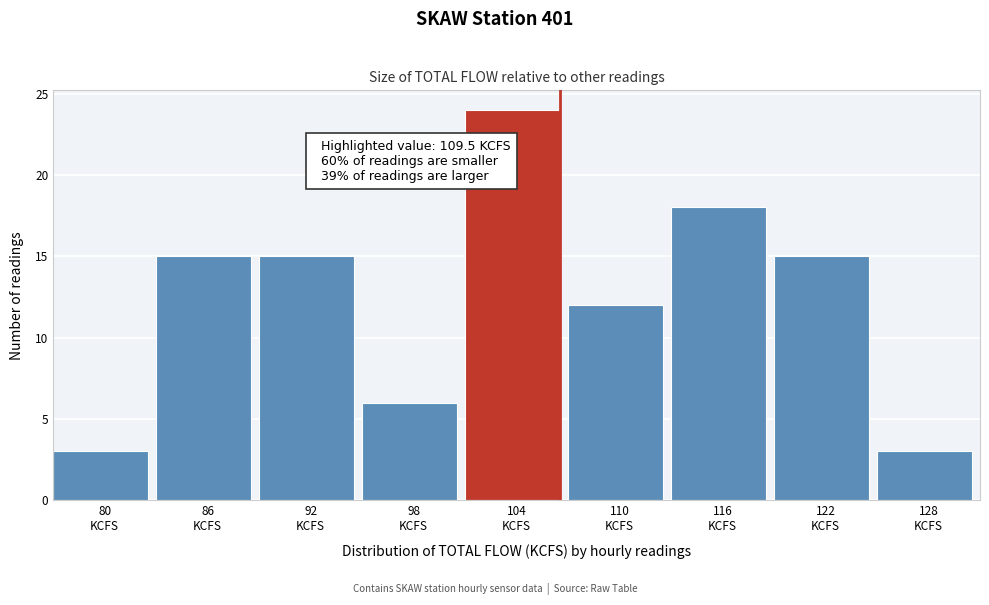

Reading left to right, list all the values displayed in this chart.

3	15	15	6	24	12	18	15	3